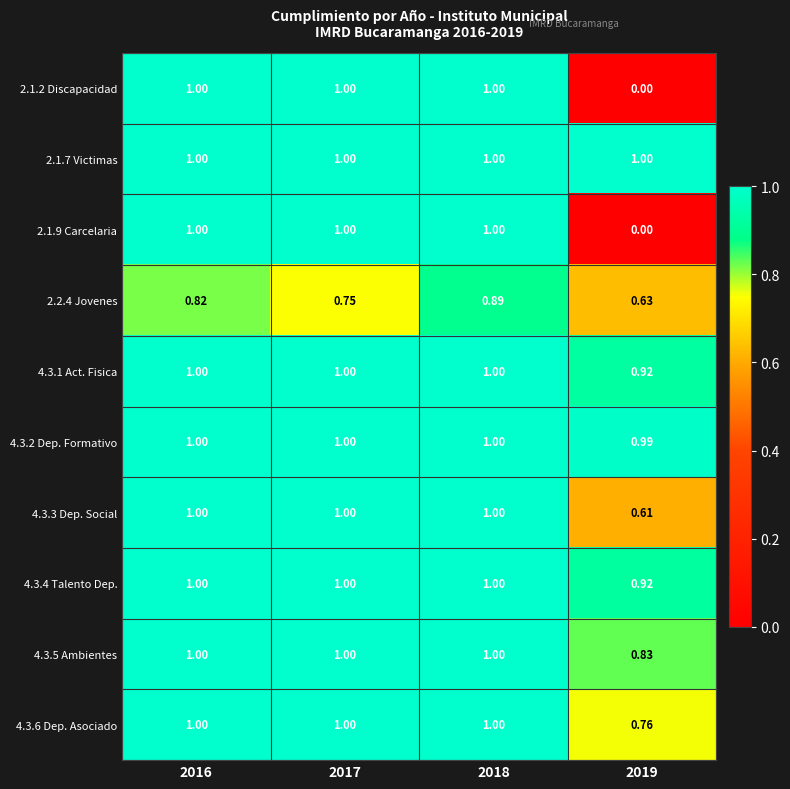

Is the value of 4.3.2 Dep. Formativo at 2019 greater than the value of 2.1.9 Carcelaria at 2016?

No